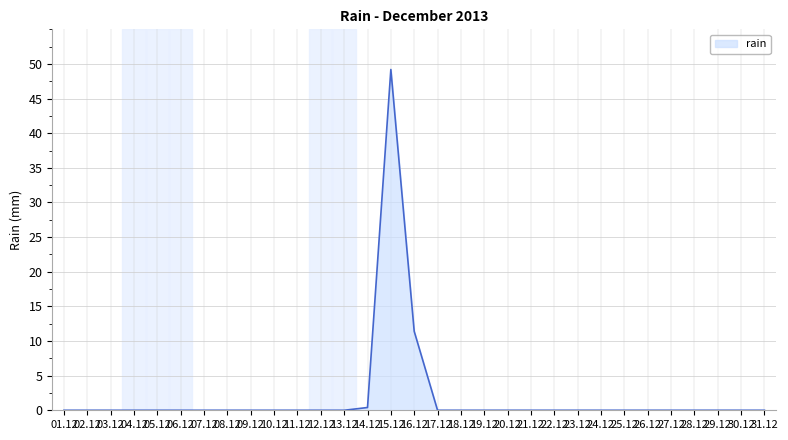

What is the average value?

2.0